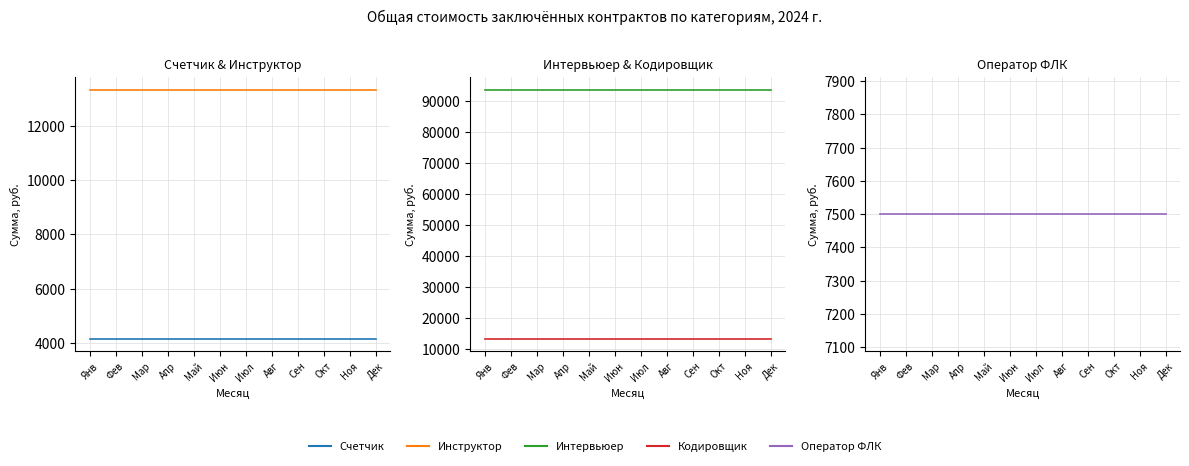

What value does the Инструктор series have at Июн?

13333.5